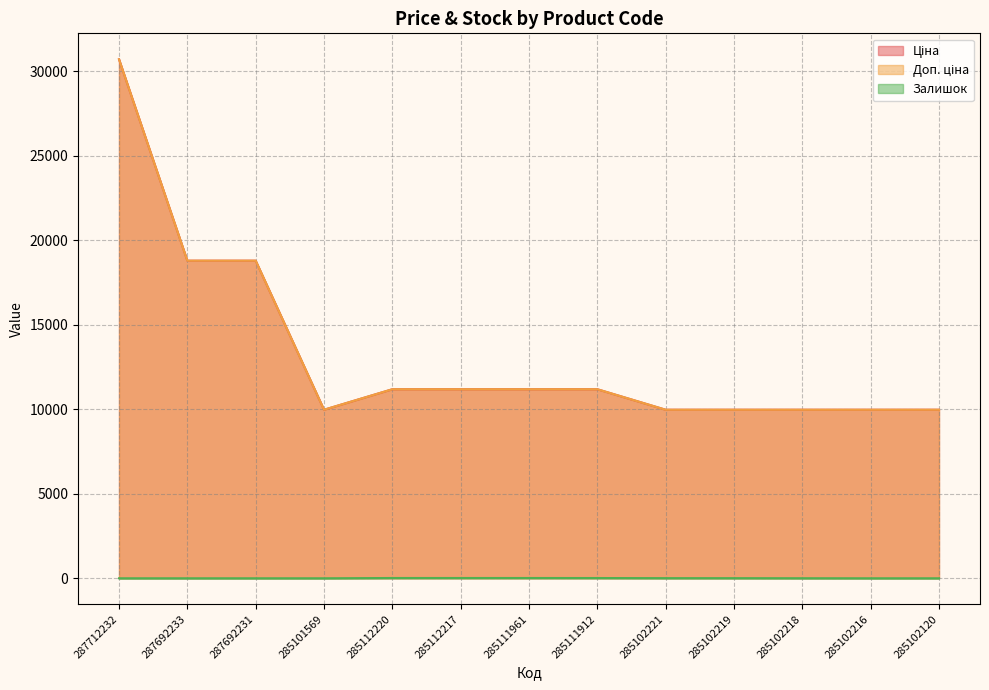

At which label does Доп. ціна reach its minimum?

285101569